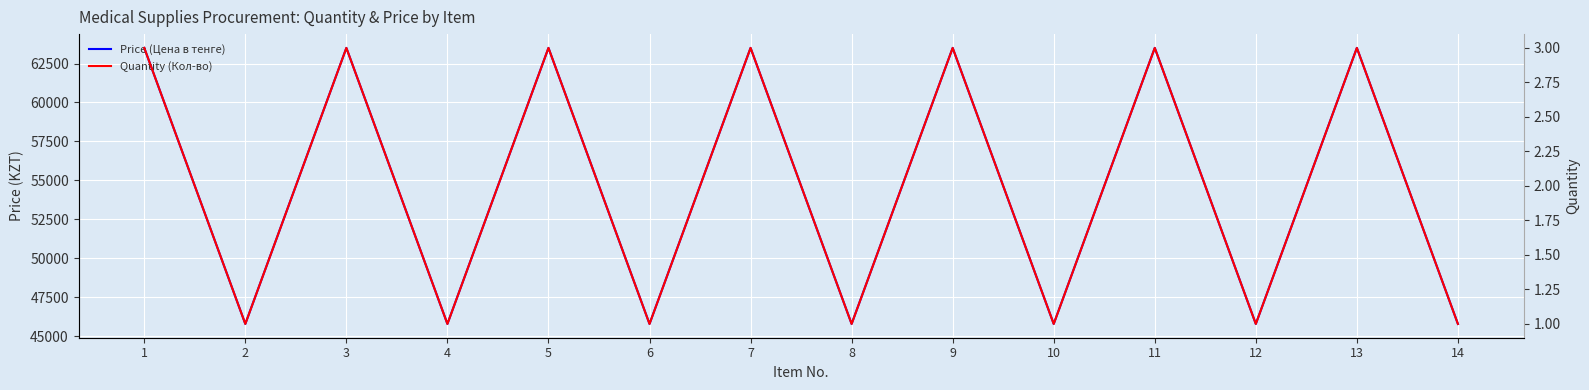

What is the average value of the Quantity (Кол-во) series?

2